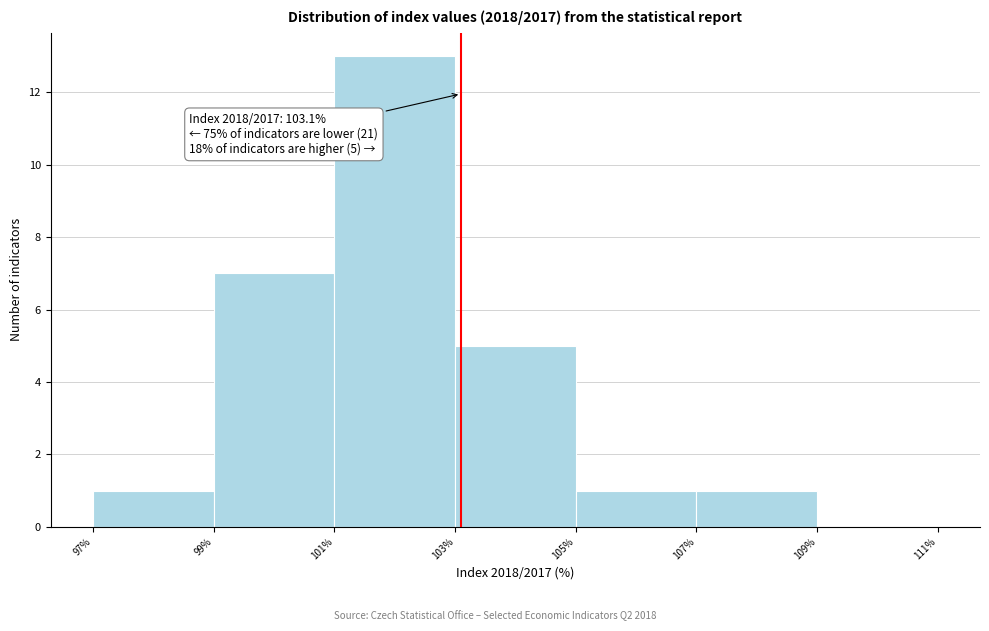

Which range on the x-axis has the tallest bar?

101% to 103%